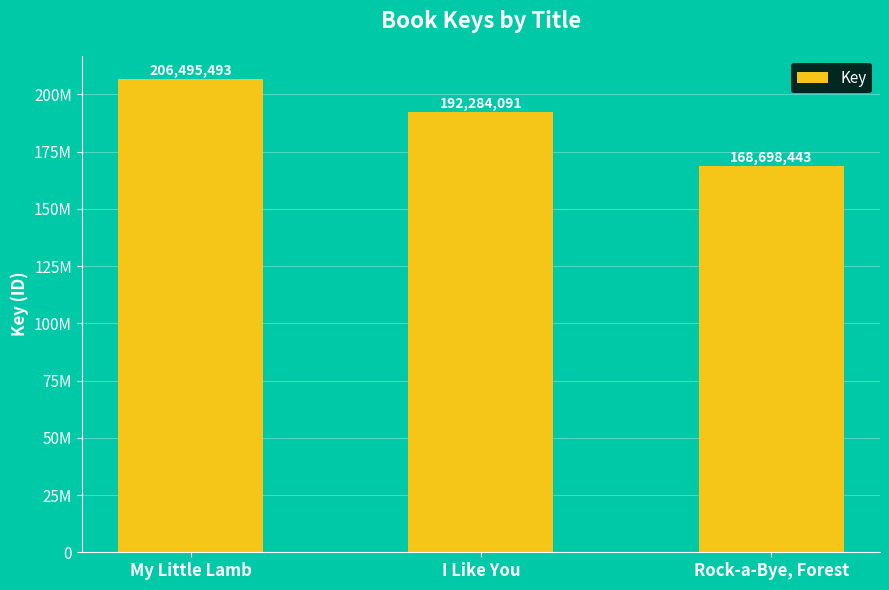

What is the difference between the values at I Like You and Rock-a-Bye, Forest?

23585648